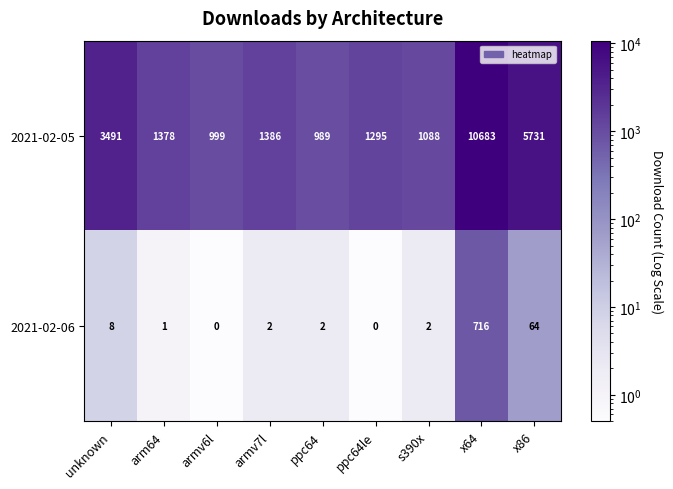

What is the total value across all series at armv7l?

1388